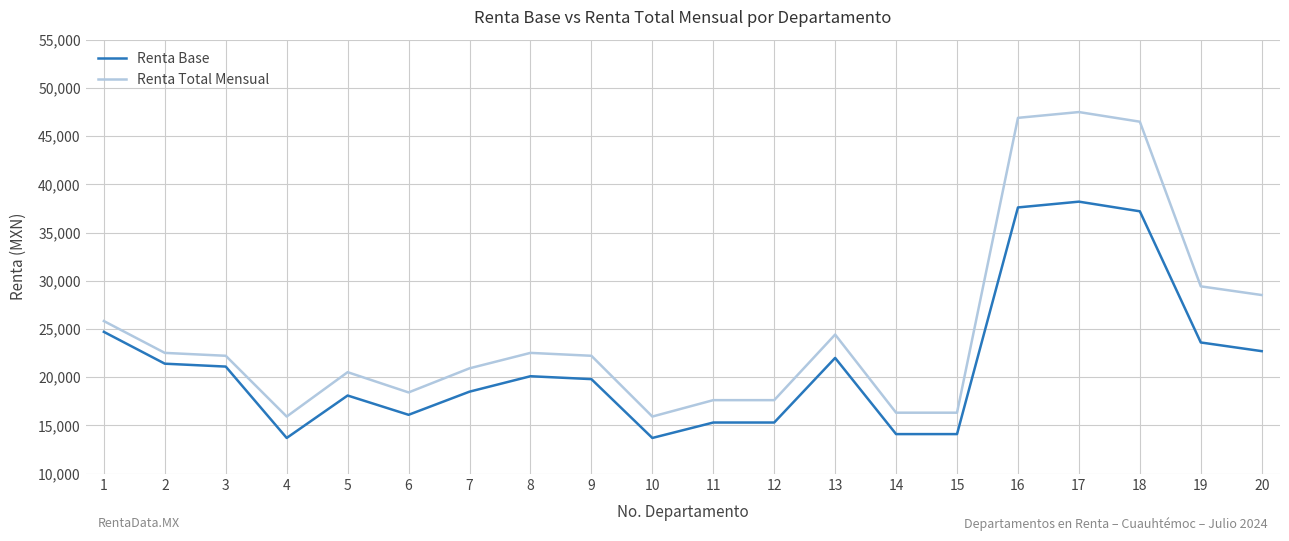

What is the difference between the highest and lowest values at 19?

5819